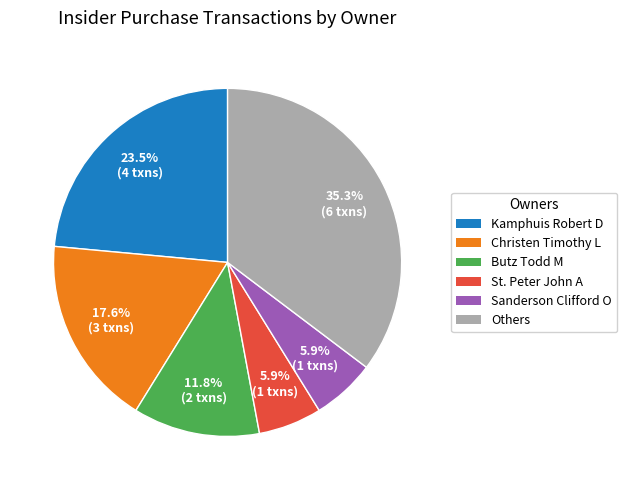

Is Sanderson Clifford O the majority of the pie?

No